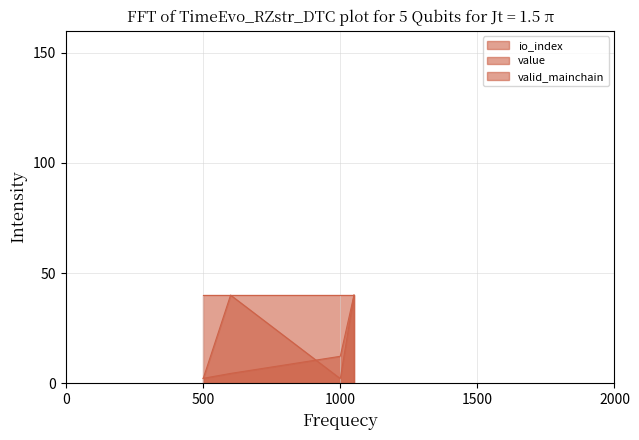

True or false: io_index has more than 1 points higher than both neighbors.

False